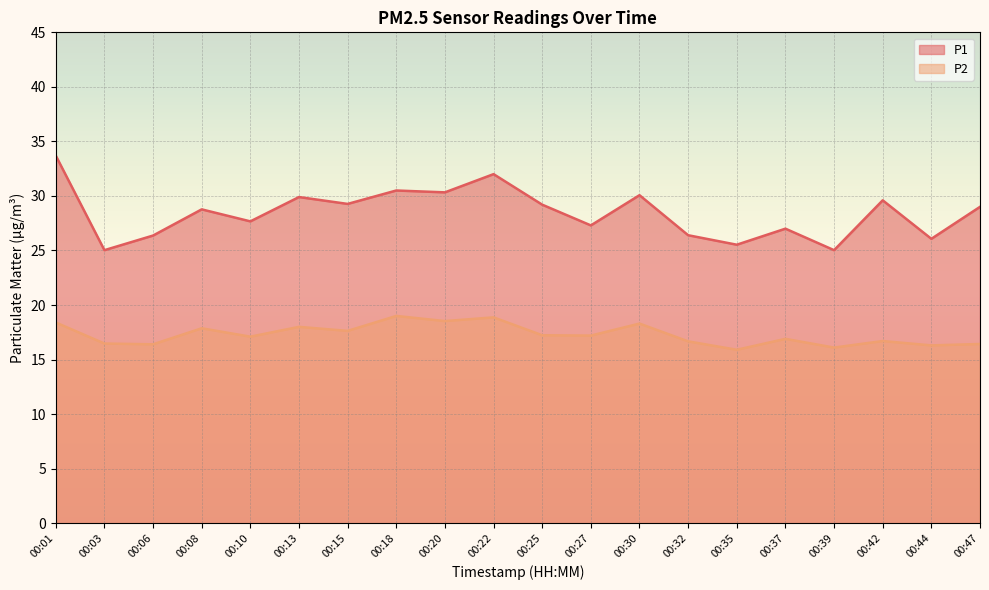

What is the sum of all P1 values?

568.7